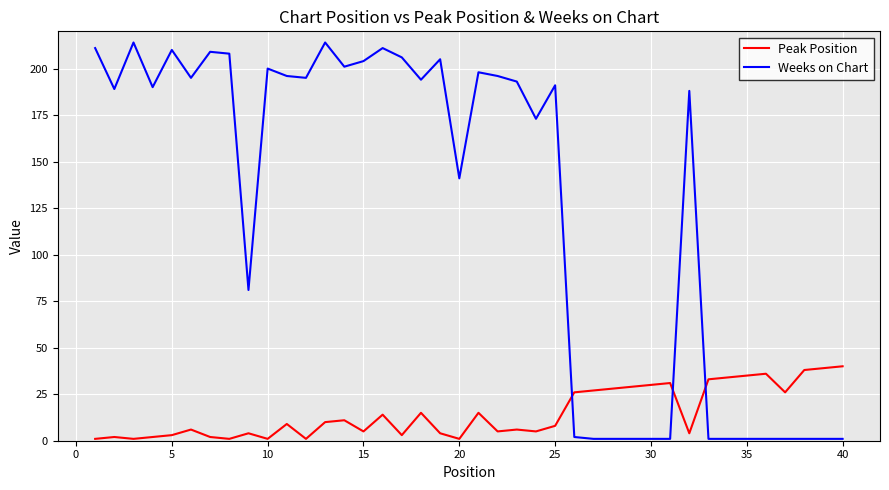

Which series has the largest range (max minus min)?

Weeks on Chart